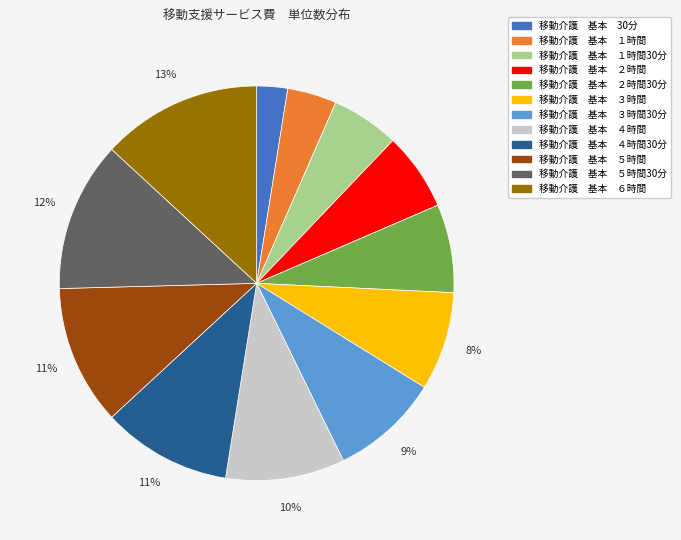

To the nearest percent, what percentage of the pie is 移動介護 基本 ４時間?

10%